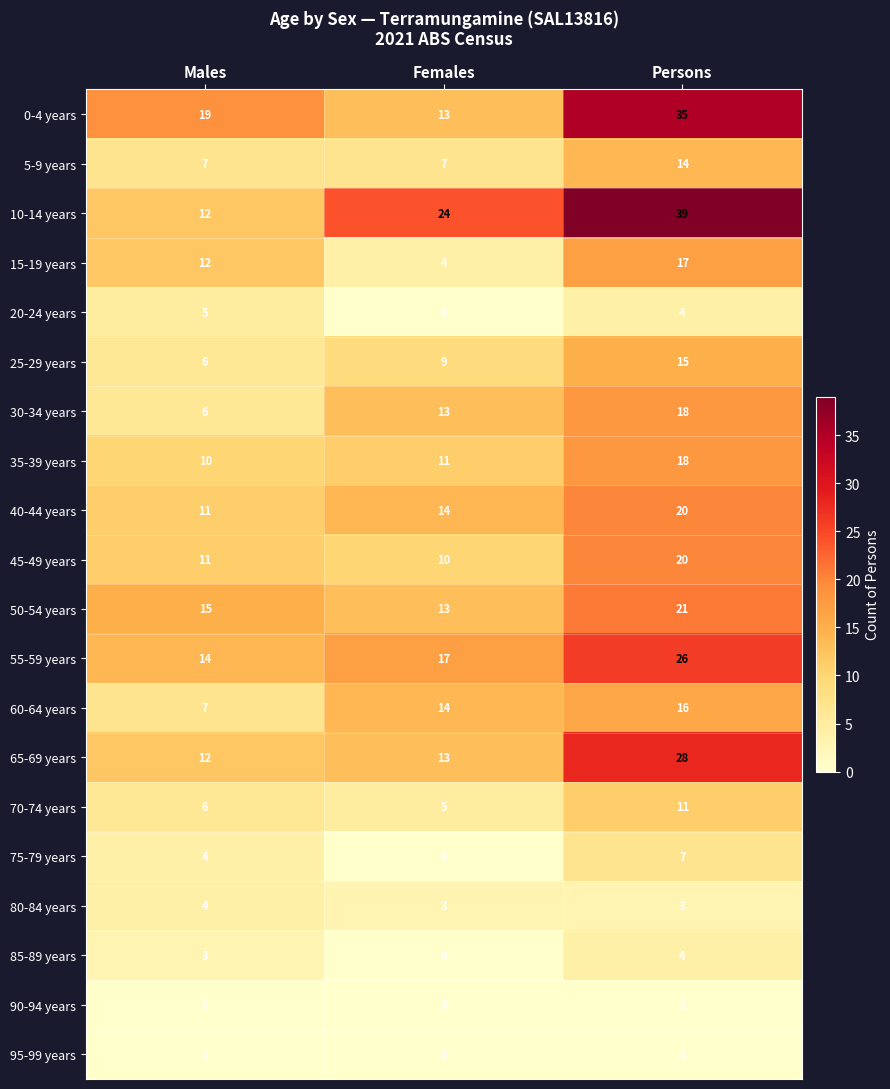

What is the sum of the 35-39 years values at Persons and Females?

29